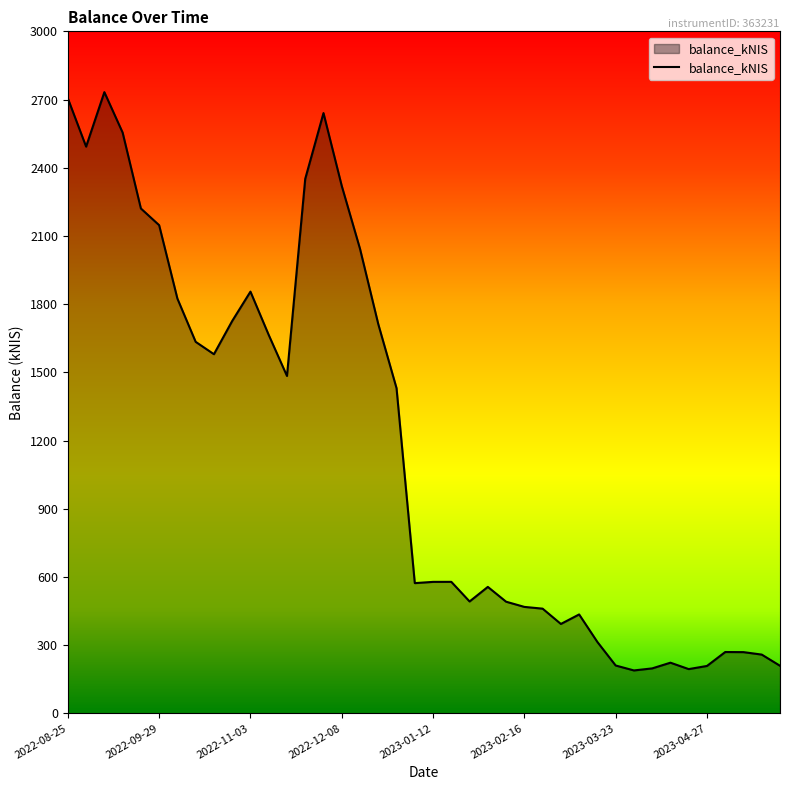

What is the minimum value shown in the chart?

188.6